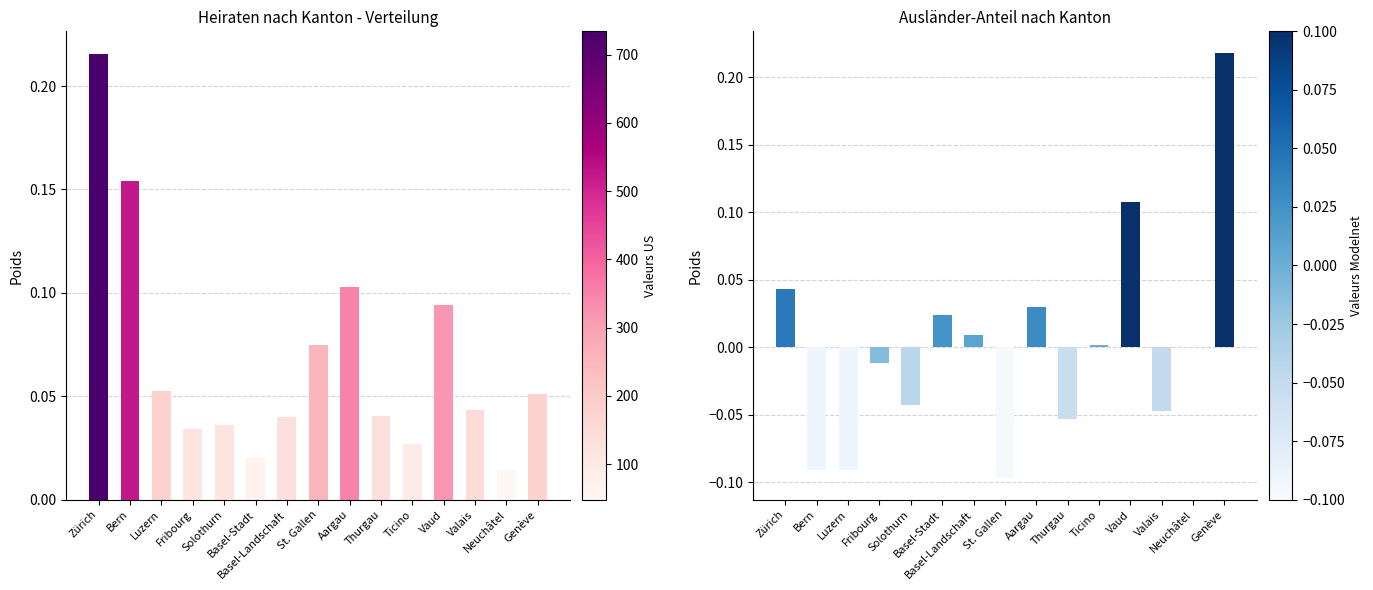

The Ausländer-Anteil series shows 0.0 at Aargau. True or false?

False